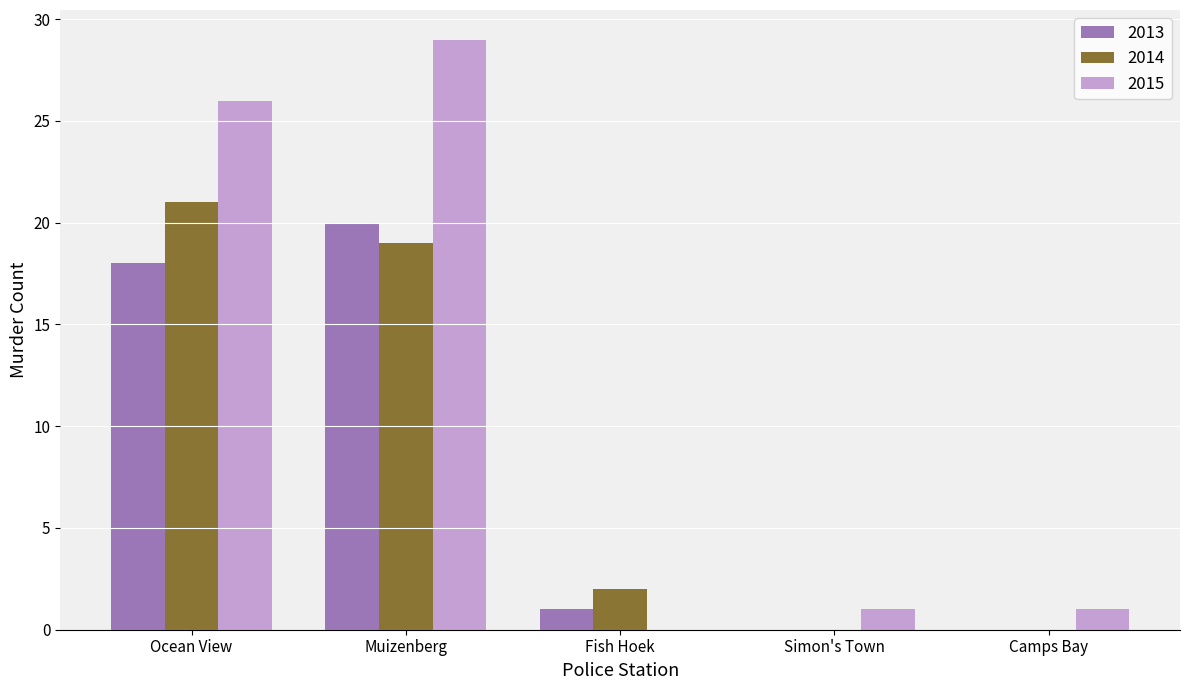

At which label is 2014 closest to 10?

Fish Hoek